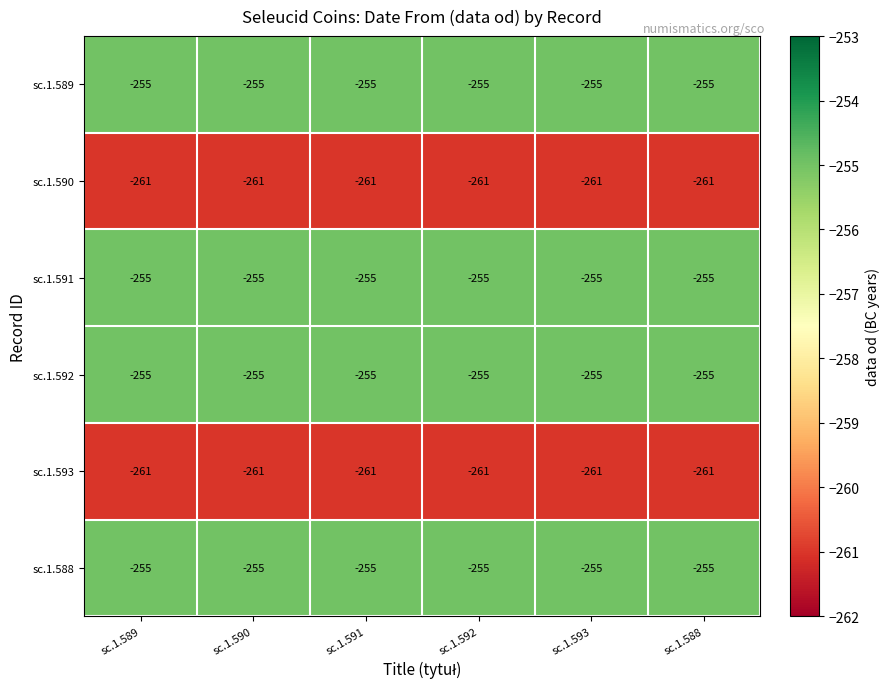

What is the sum of all sc.1.590 values?

-1566